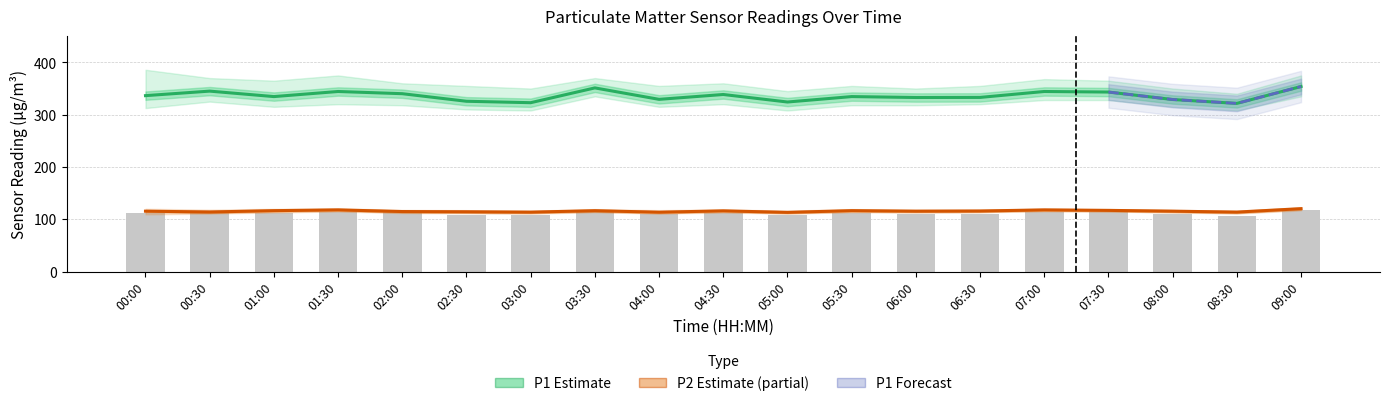

At which label does P2 reach its minimum?

05:00